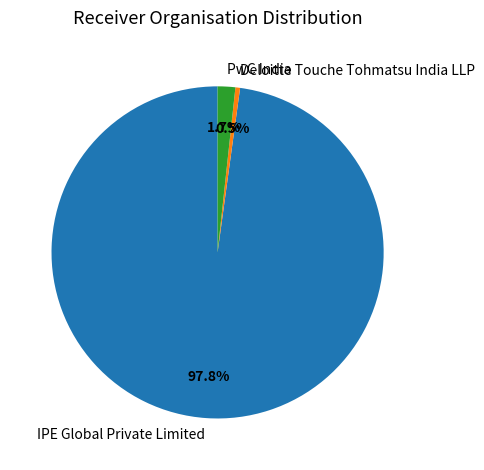

Do IPE Global Private Limited and PwC India together represent more than half of the pie?

Yes